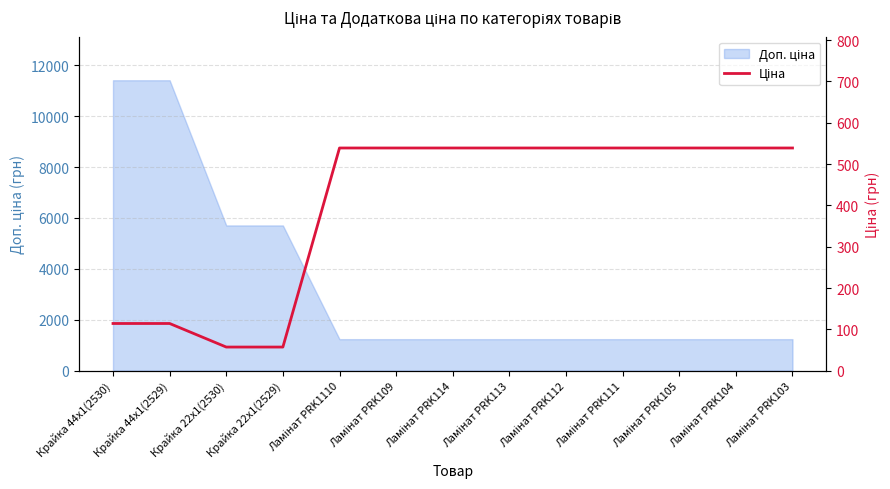

What position from the right is Крайка 44x1(2529)?

12